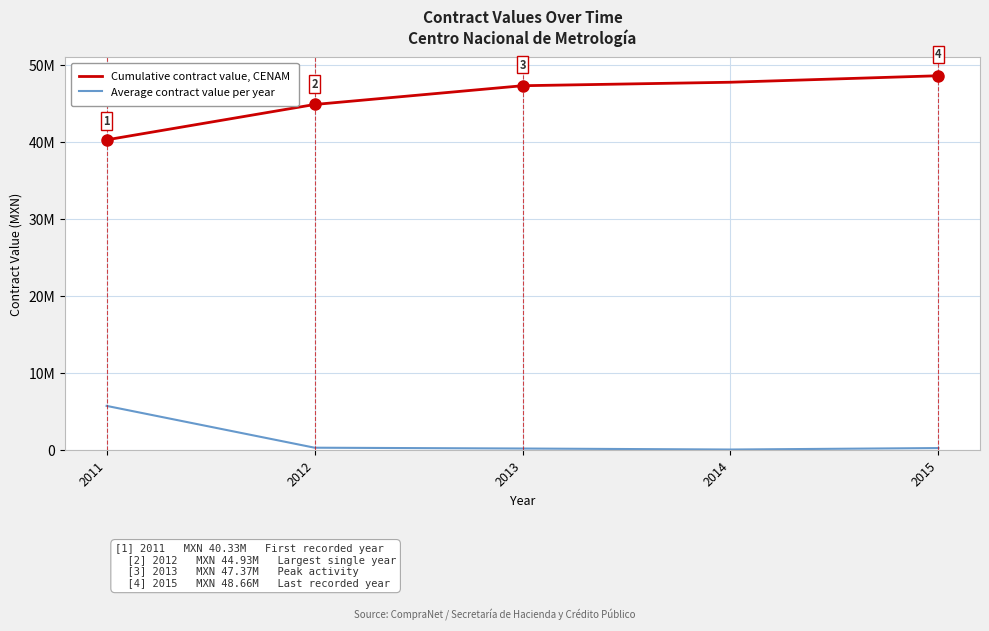

Rank the series by their average value, from lowest to highest.

Average contract value per year, Cumulative contract value, CENAM